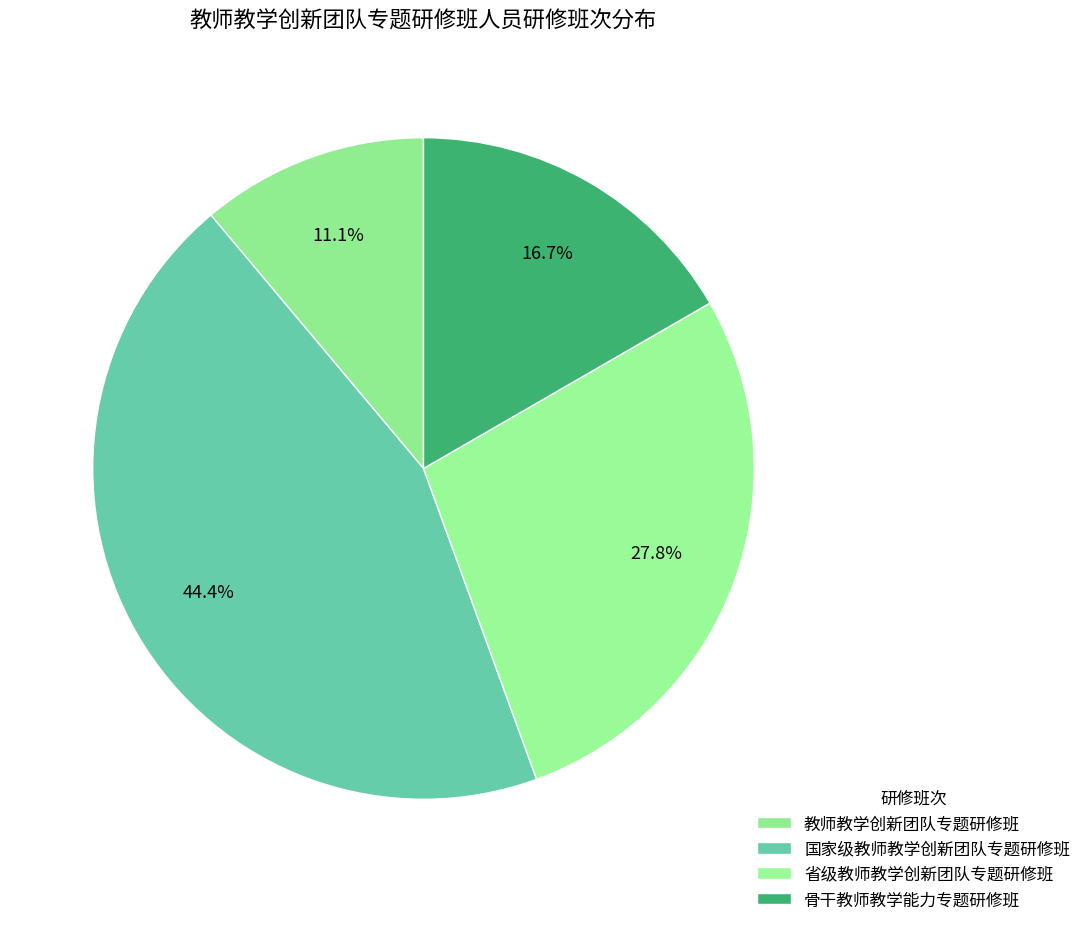

Count the number of slices in the pie.

4